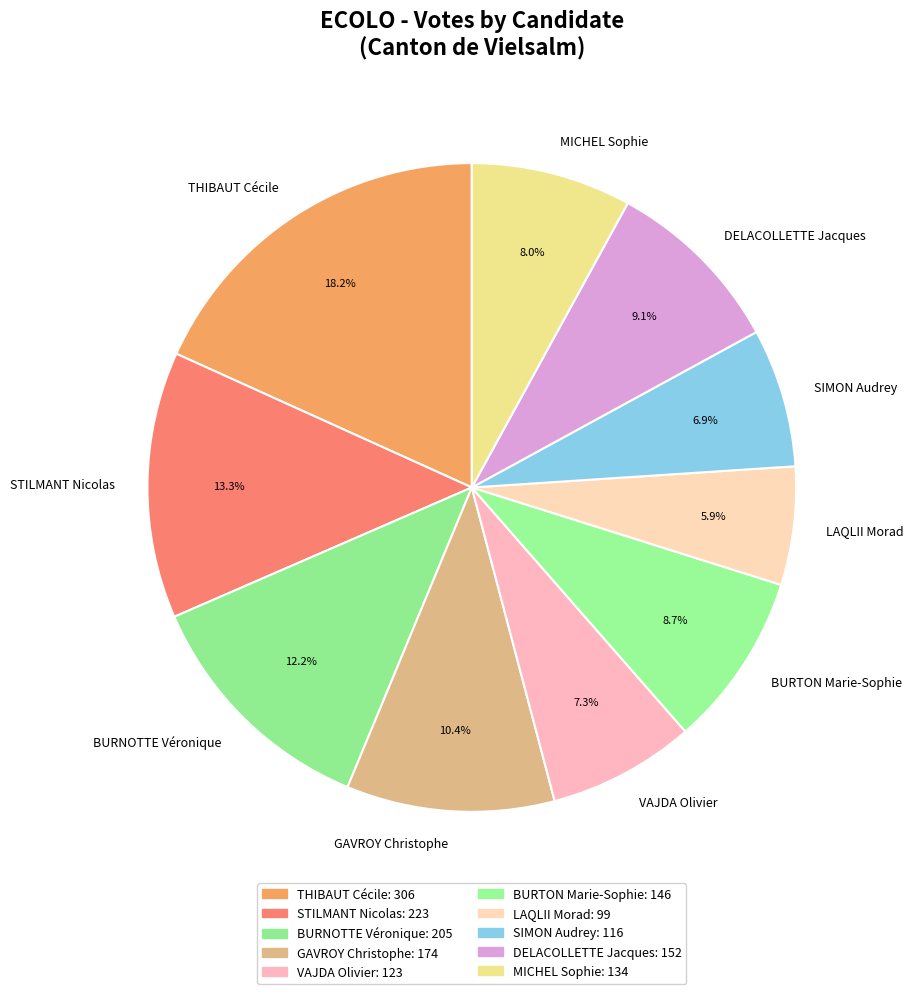

Which category has the smallest portion of the pie?

LAQLII Morad